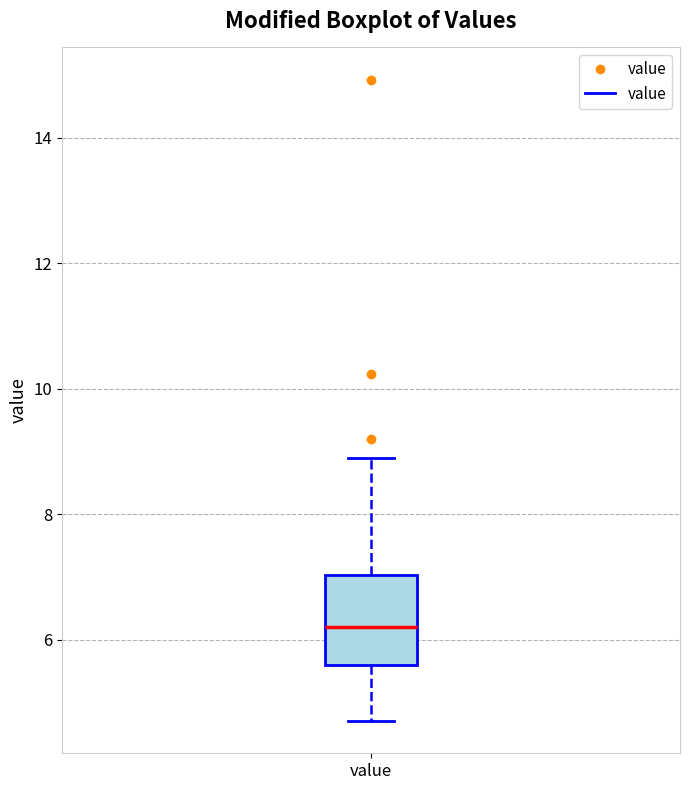

Where does the lower whisker of the box for value end on the y-axis? The values are not printed on the chart, so give them approximately, as read against the axis.

4.8